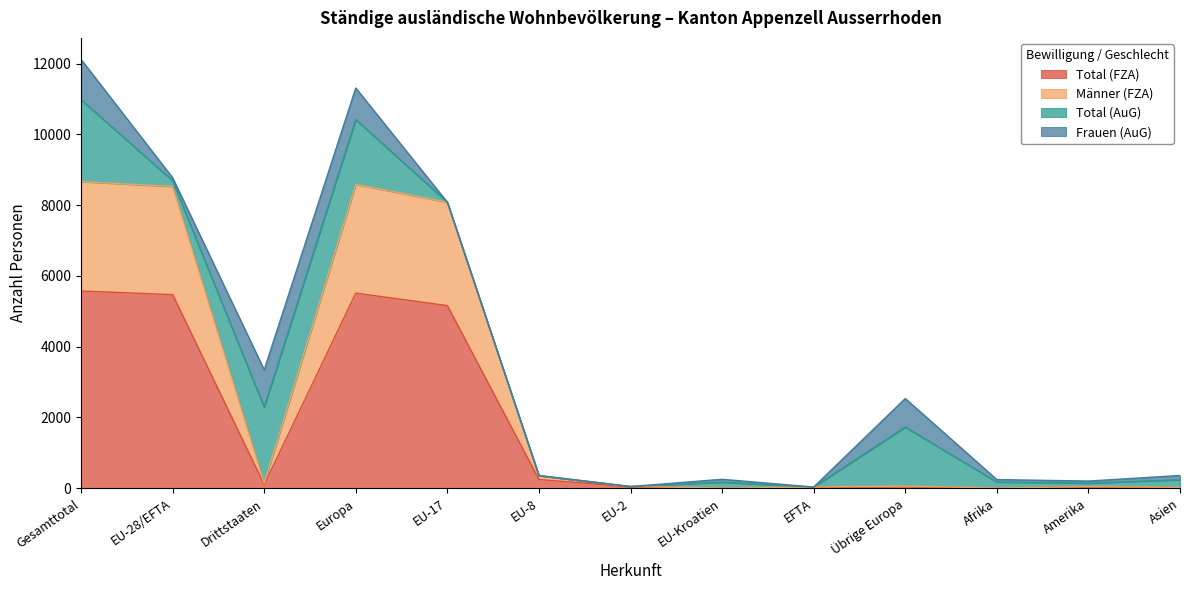

What is the sum of the Total (FZA) values at Asien and Gesamttotal?

5594